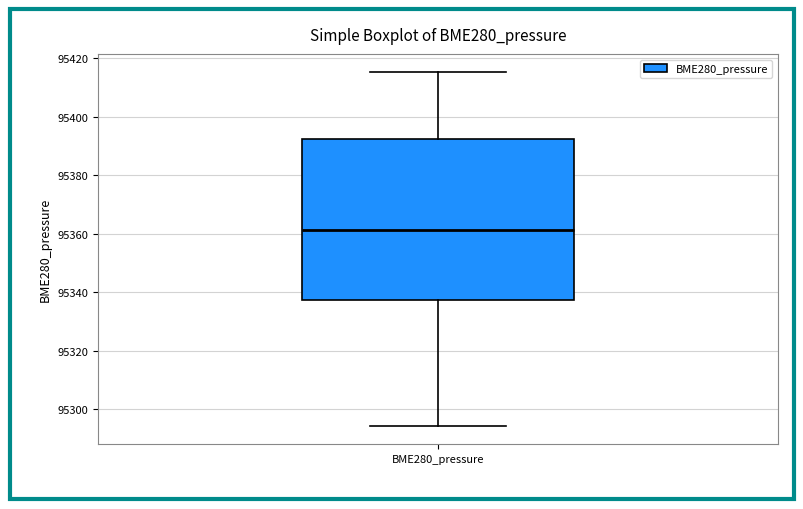

Read this box plot against the y-axis: the position of the median line, the range covered by the box, and the ends of both whiskers. The values are not printed on the chart, so give them approximately, as read against the axis.

median 95362, box 95338 to 95392, whiskers 95294 to 95416